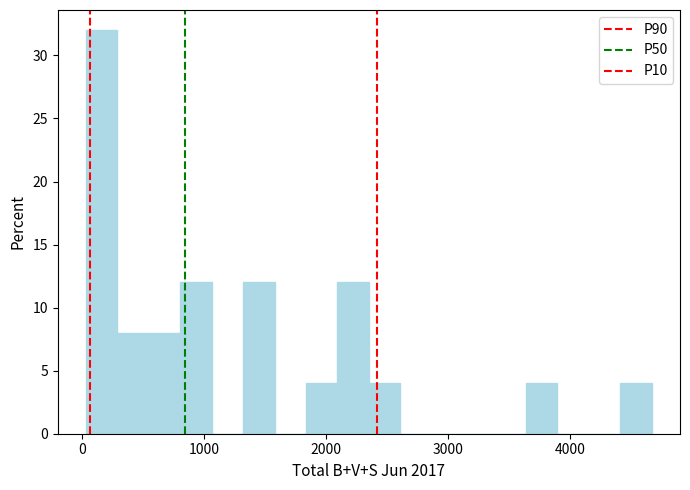

Read against the x-axis, roughly where is the centre of the tallest bar?

200